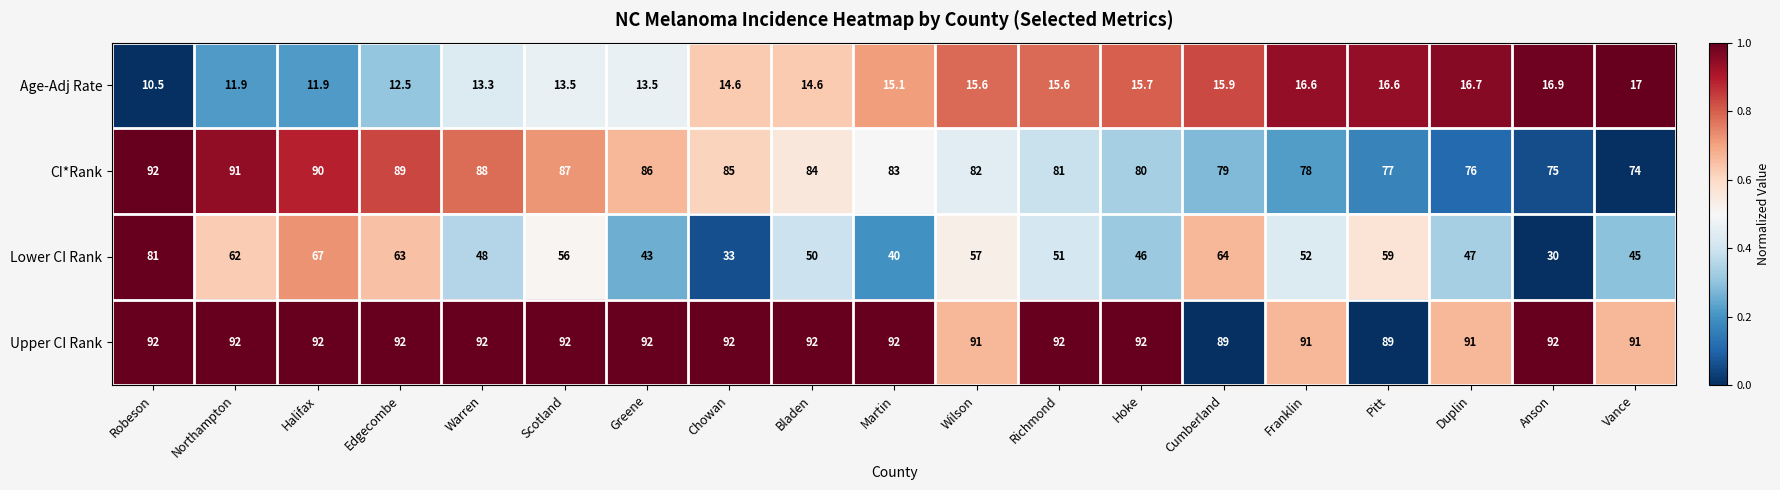

What is the spread (max minus min) of values at Franklin?

74.4